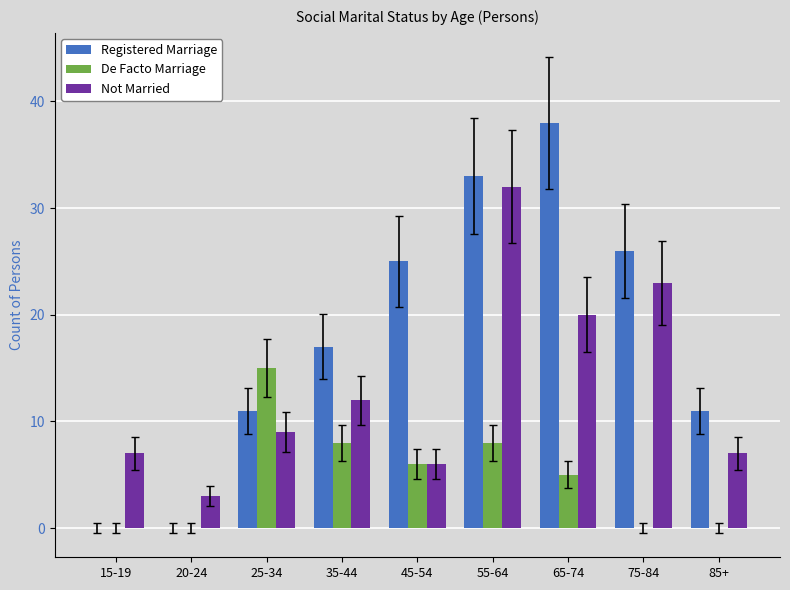

The value of Not Married at 85+ is 7. True or false?

True